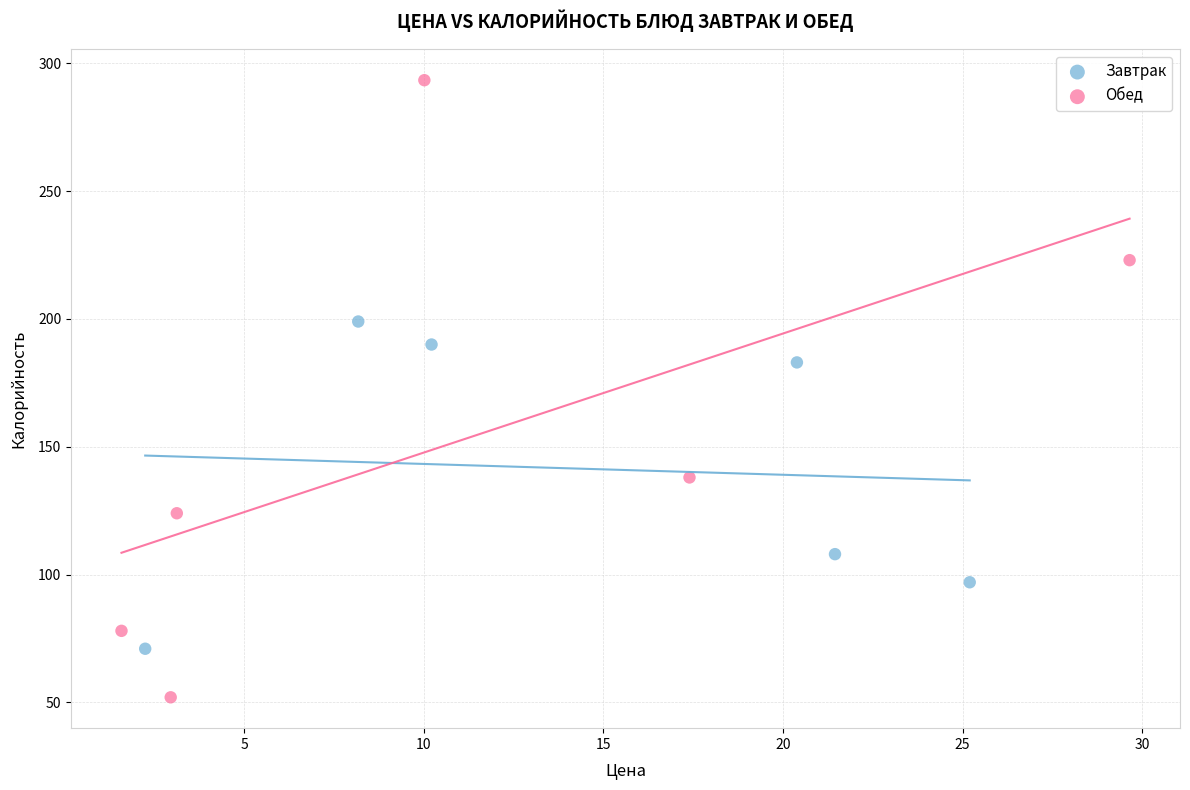

Which series has the widest spread of Y values?

Обед